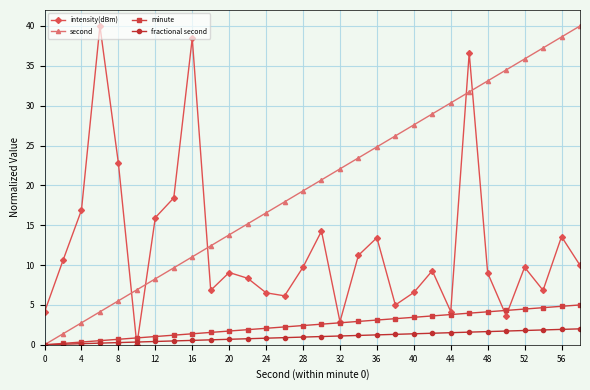

What is the value of the fractional second point at the 18th from the left?

1.2